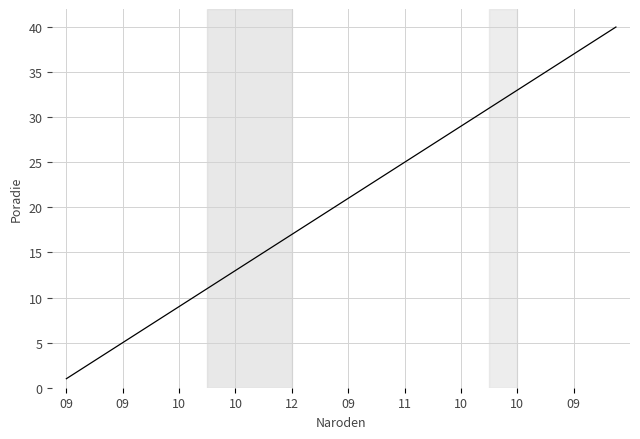

What is the difference between the maximum and minimum values?

39